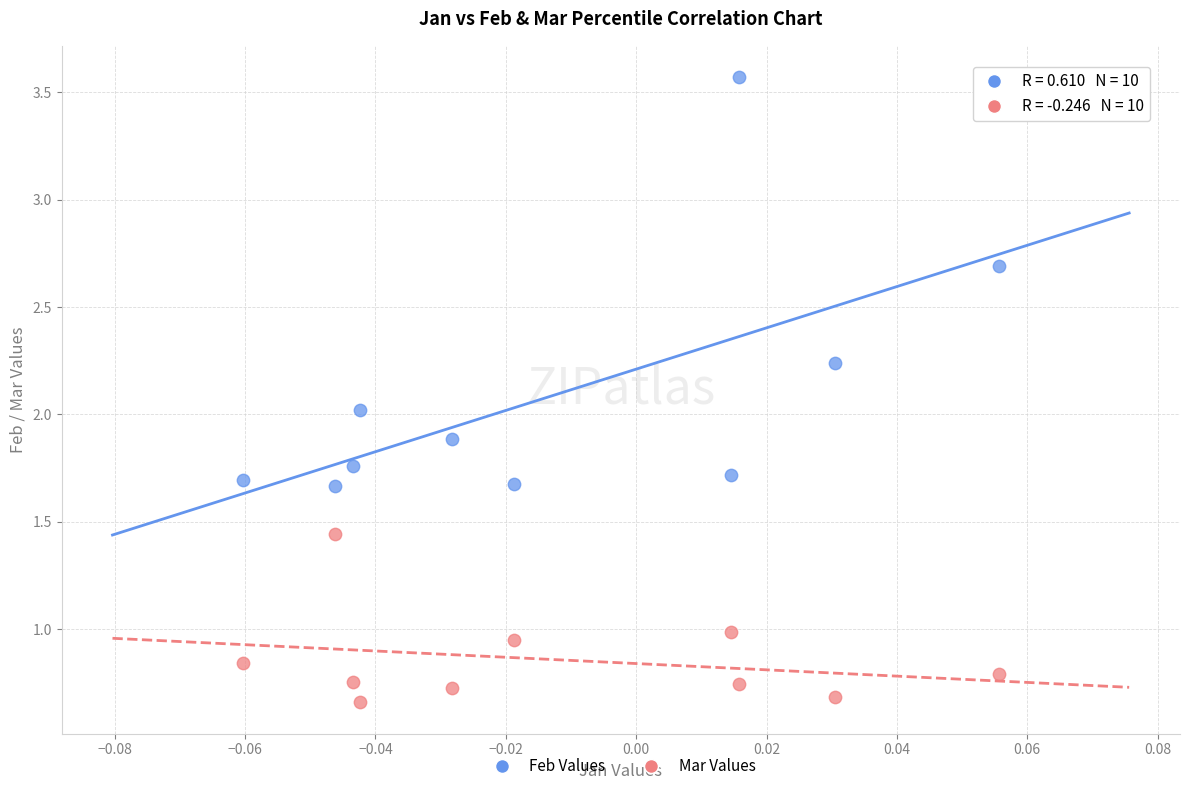

Which series has the largest Y range (max minus min)?

Feb Values